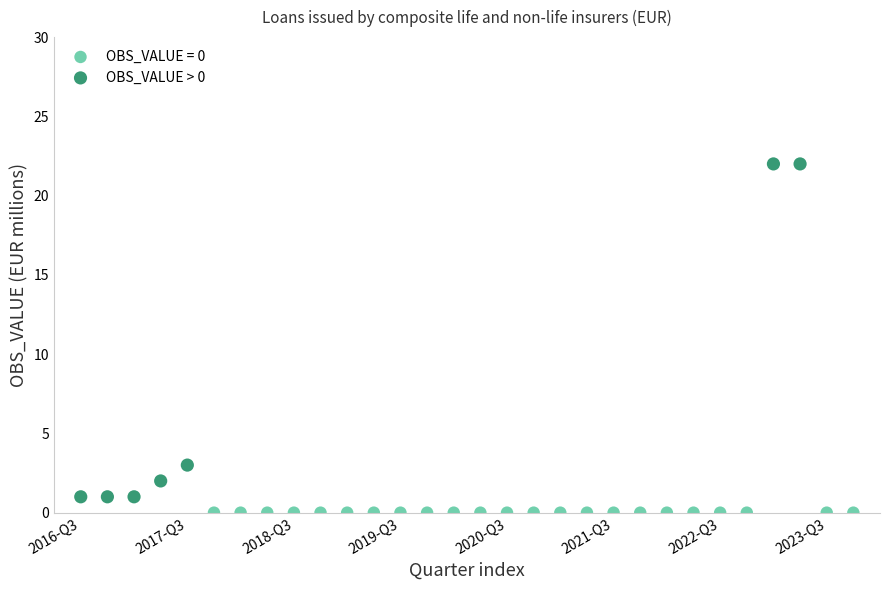

Which series reaches the maximum Y coordinate?

OBS_VALUE > 0